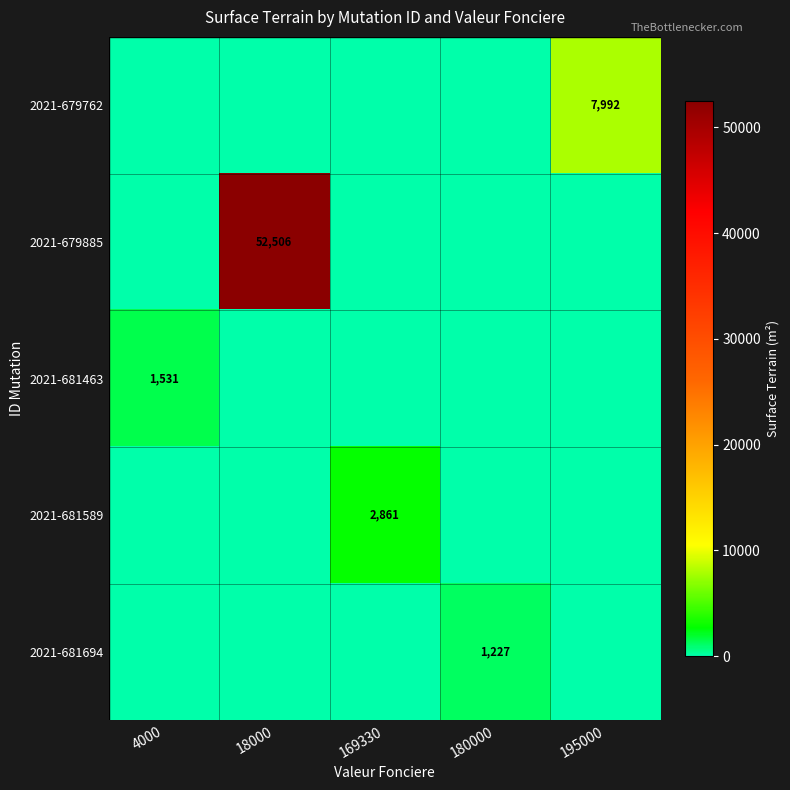

The value of 2021-679885 at 18000 is 52506. True or false?

True